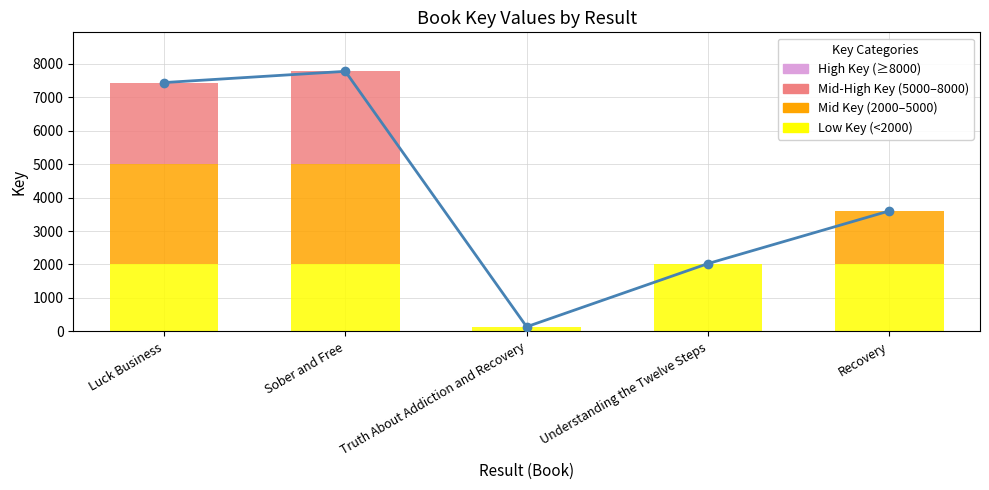

What position from the left is Sober and Free?

2